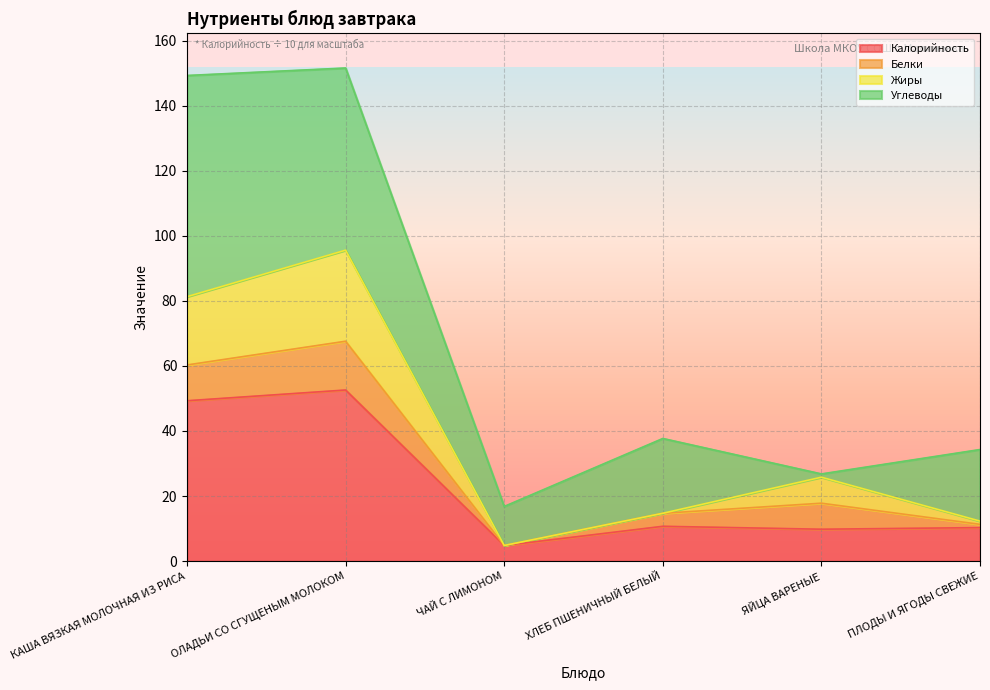

Which label corresponds to the largest value in the chart?

ОЛАДЬИ СО СГУЩЕНЫМ МОЛОКОМ